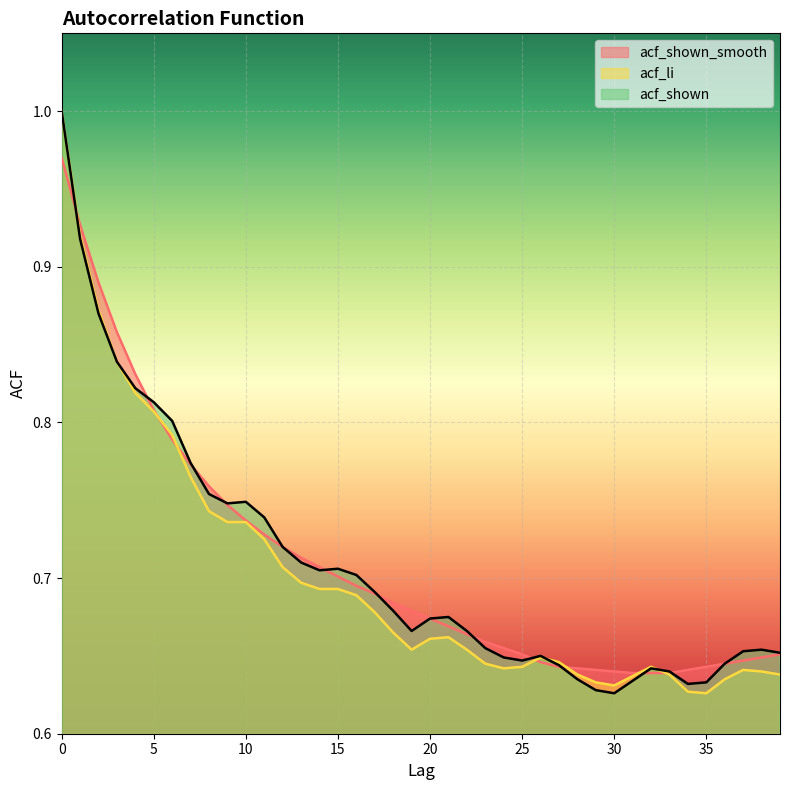

True or false: acf_shown_smooth has a value of 0.7 at 14.

True